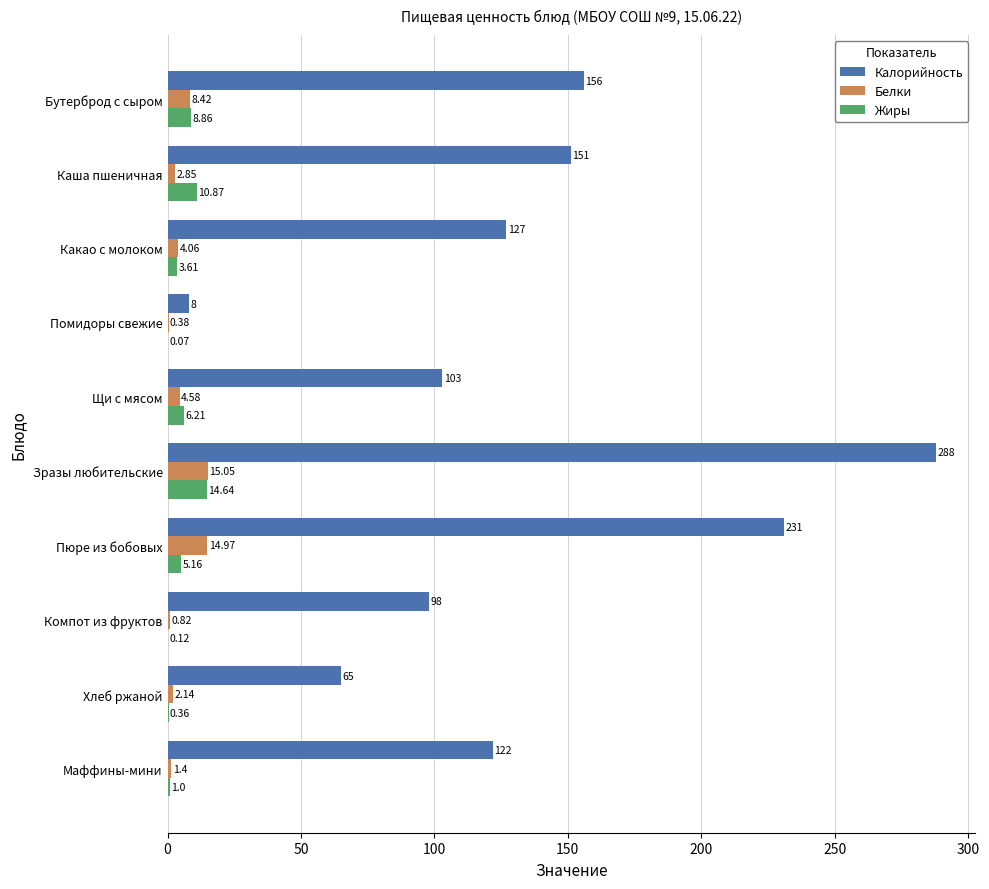

Between Бутерброд с сыром and Компот из фруктов, which series saw the biggest shift?

Калорийность